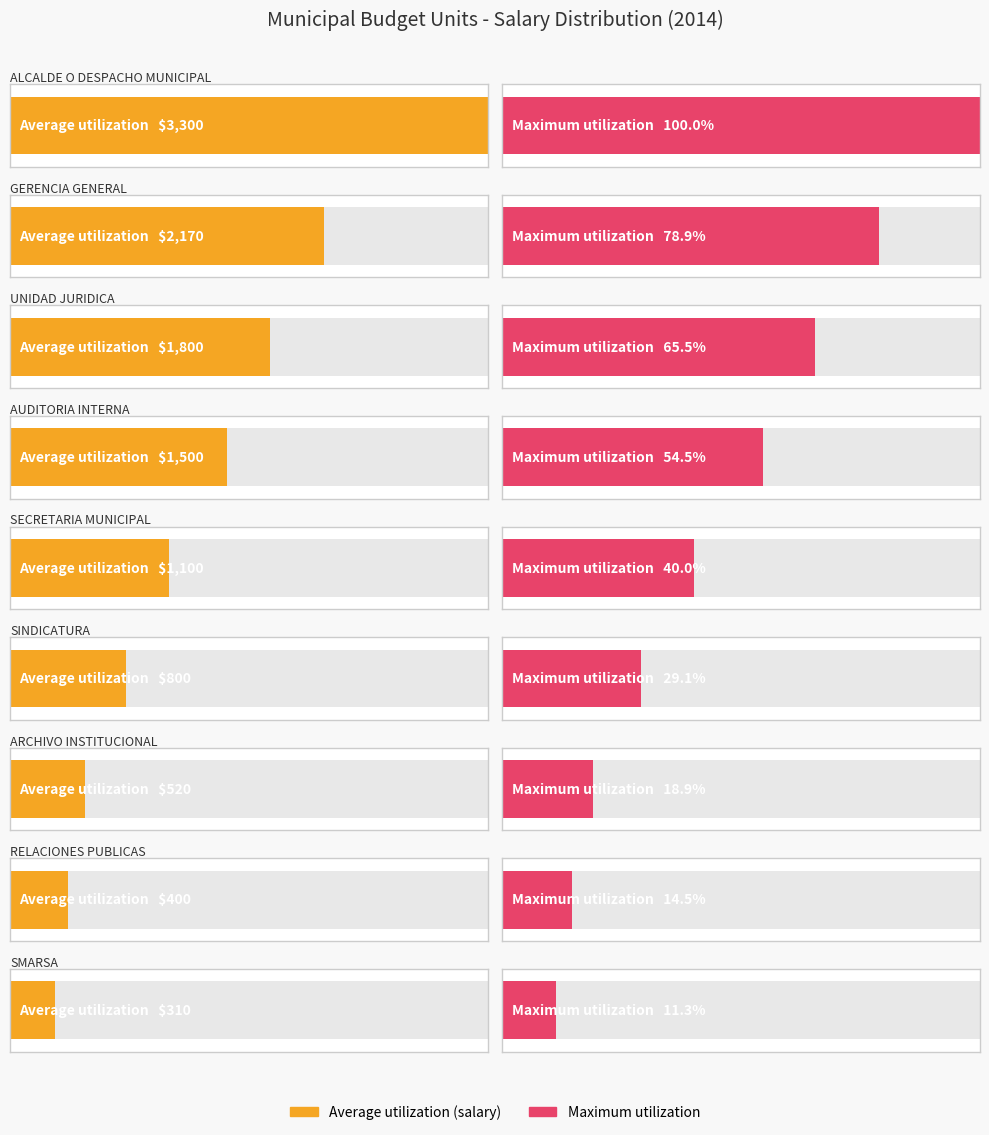

Rank the series by their maximum value, from highest to lowest.

Average utilization, Maximum utilization